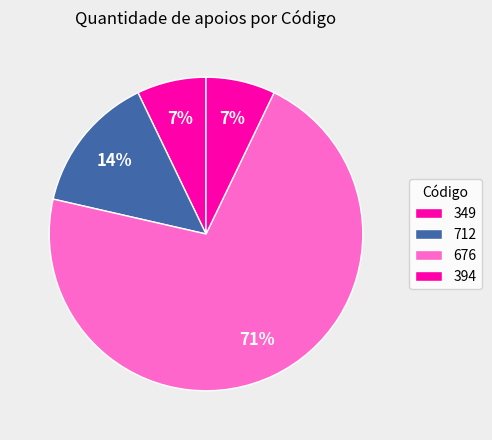

How many slices are in this pie chart?

4